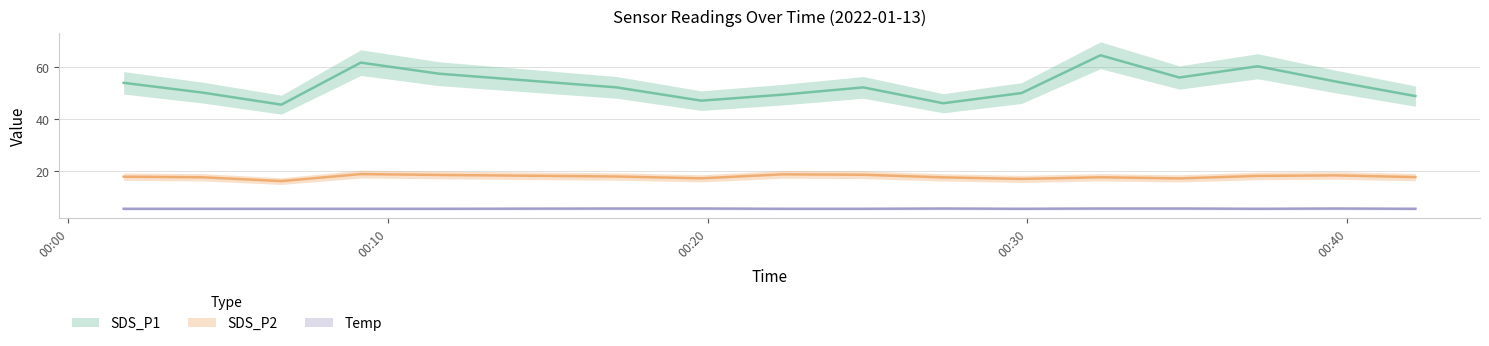

In SDS_P1, how many points are lower than both neighbors (excluding endpoints)?

4